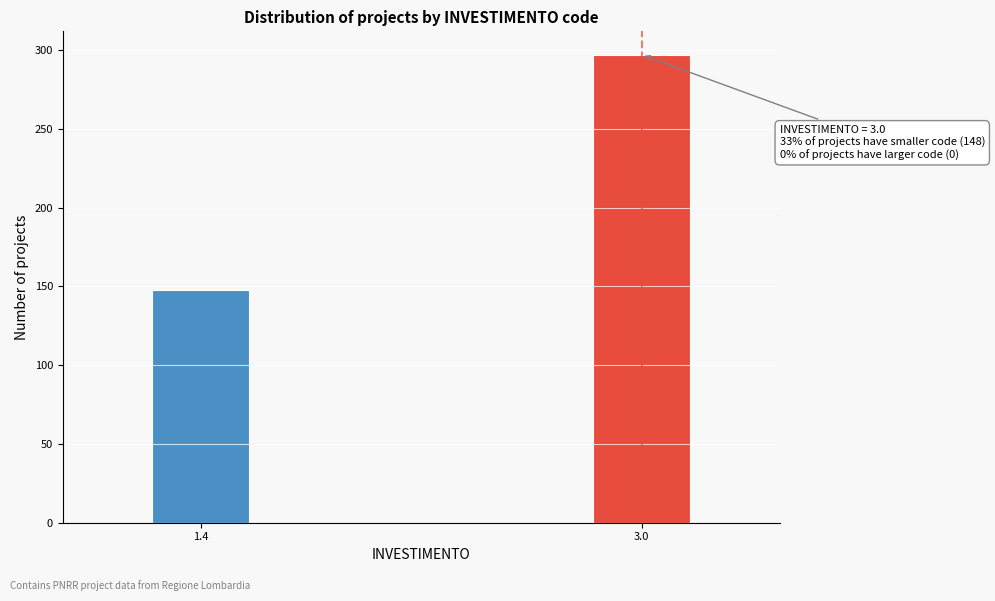

Reading left to right, list all the values displayed in this chart.

1.4=148	3.0=297